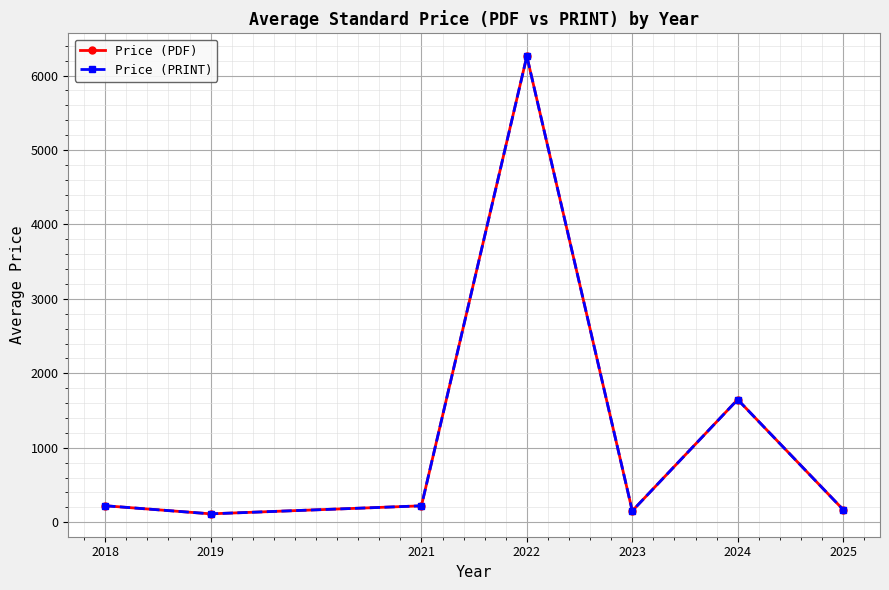

What is the value of the Price (PRINT) point at the 4th from the left?

6259.7